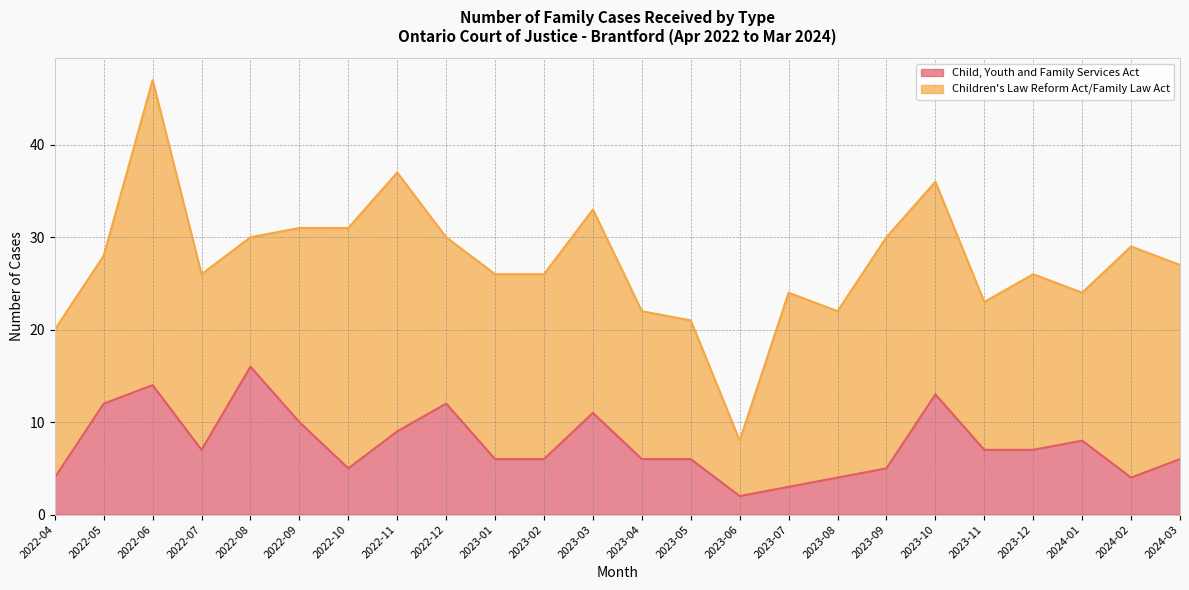

Which category has the lowest value across all series?

2023-06